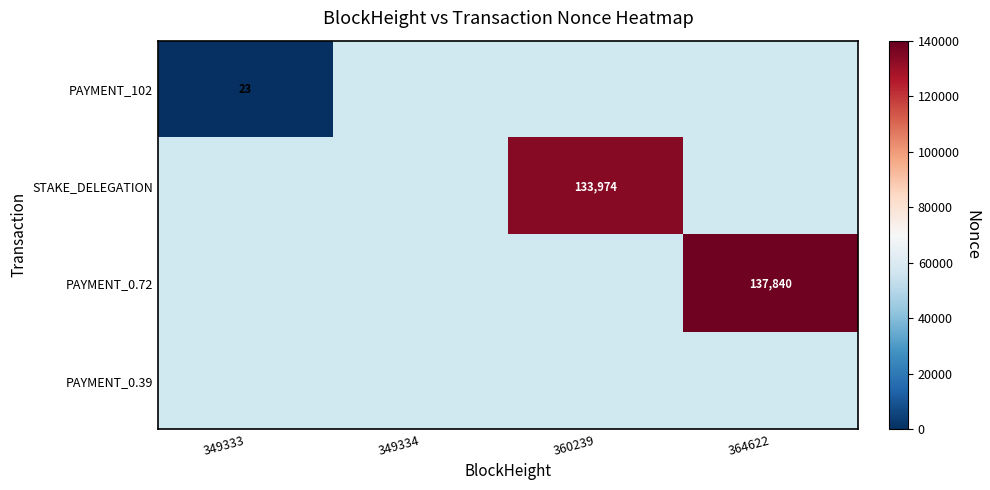

The STAKE_DELEGATION series shows 31560 at 360239. True or false?

False